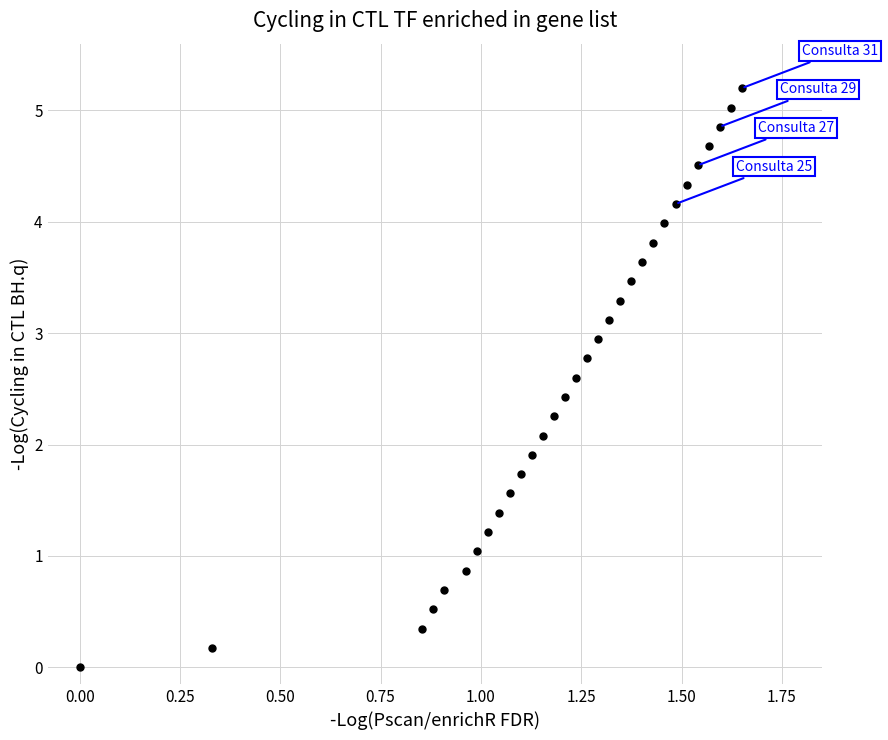

What is the range of Y values (max minus min)?

5.2